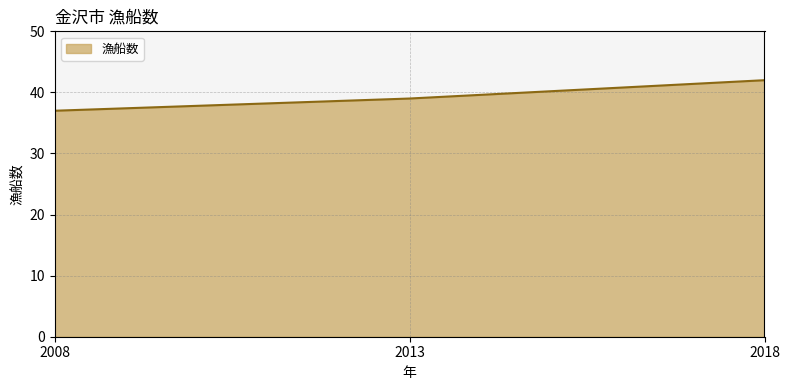

What is the smallest value displayed?

37